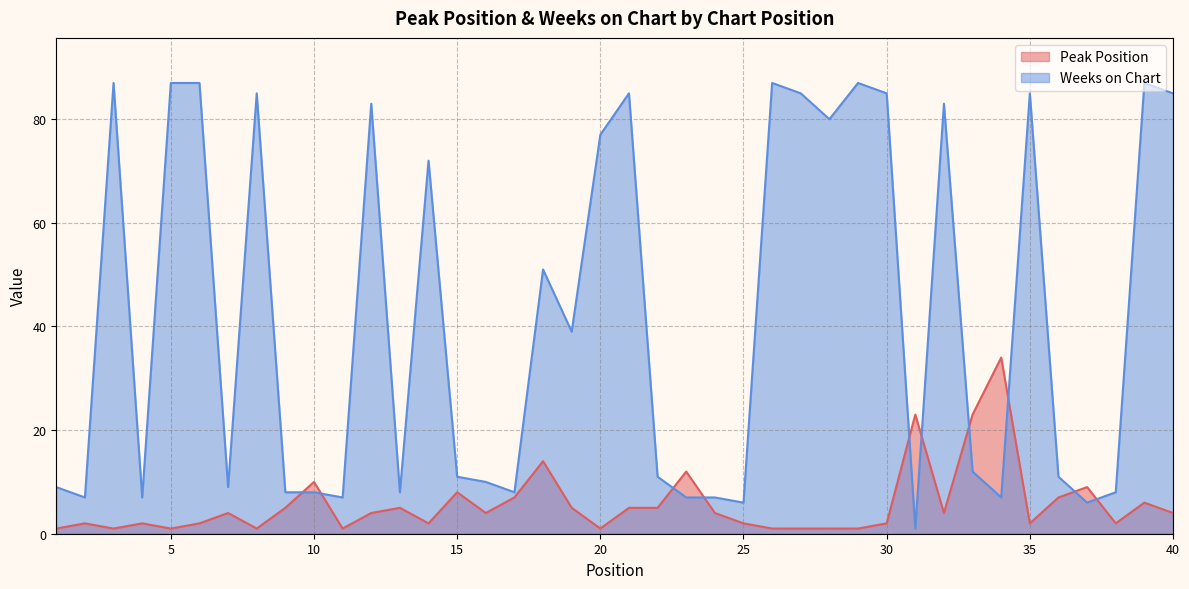

List the series in order of their peak value, highest first.

Weeks on Chart, Peak Position